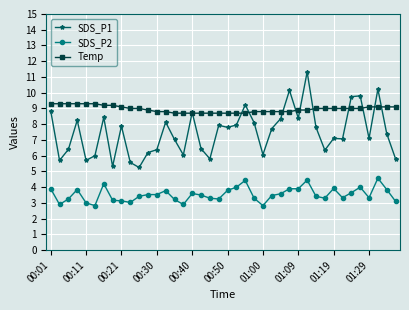

What is the value of the Temp point at the 11th from the left?

9.0